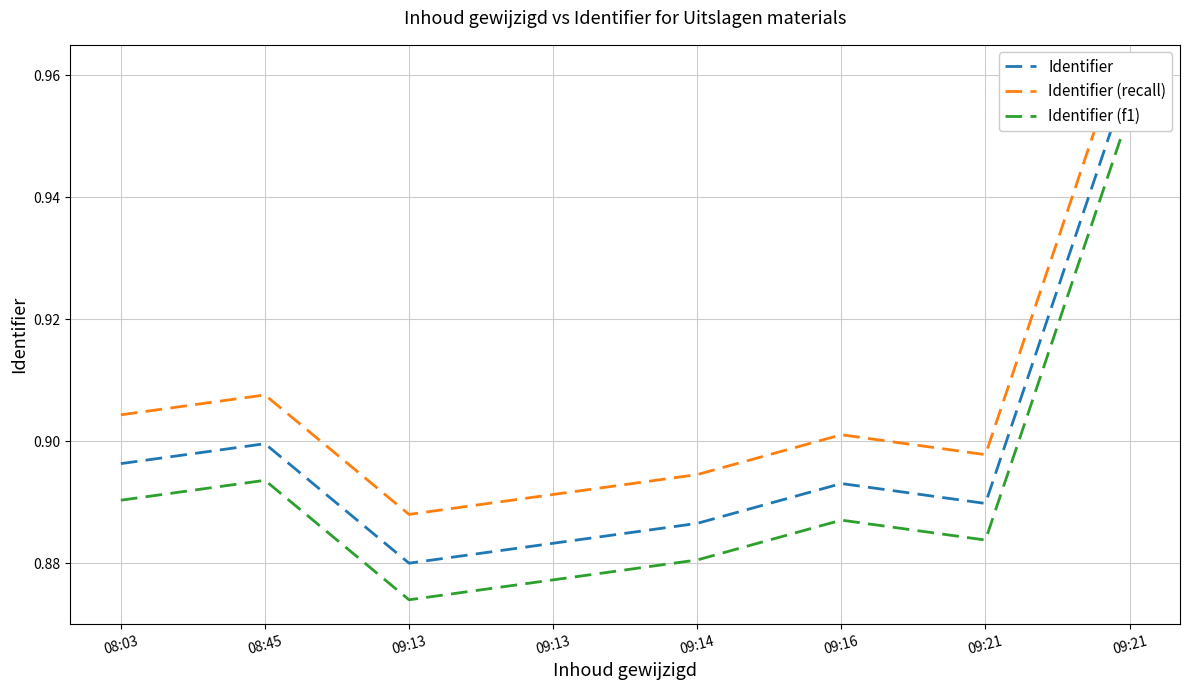

List the series in order of their peak value, highest first.

Identifier (recall), Identifier, Identifier (f1)